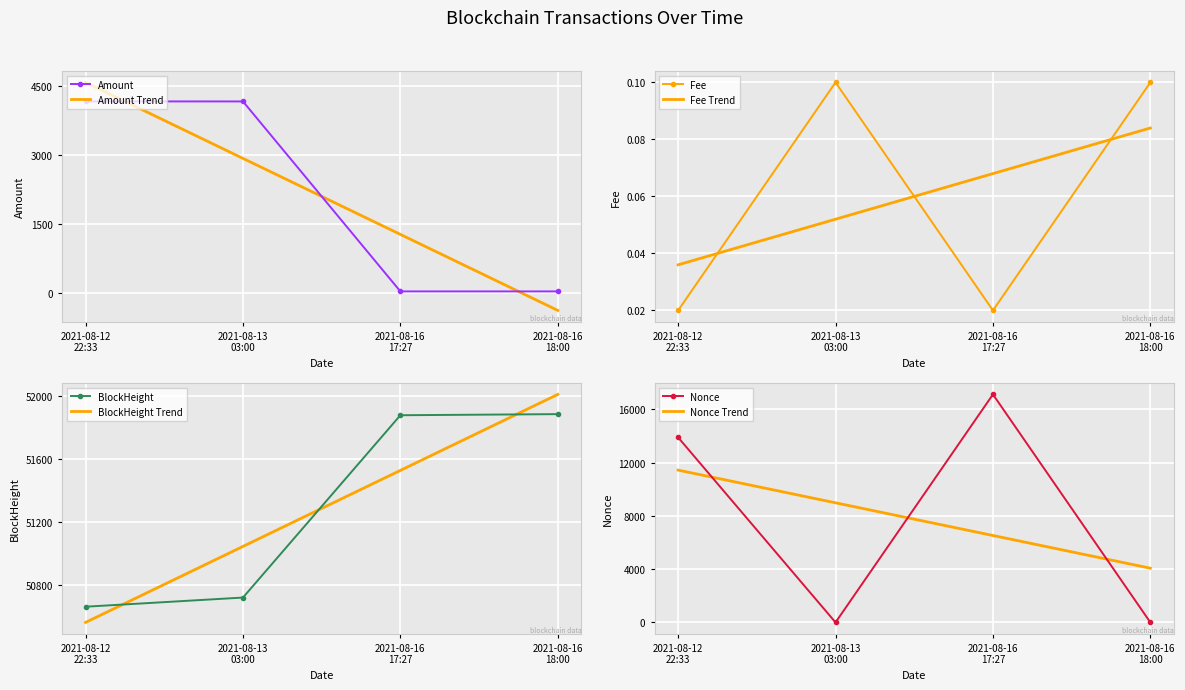

True or false: BlockHeight has a value of 28898.2 at 2021-08-16 18:00.

False